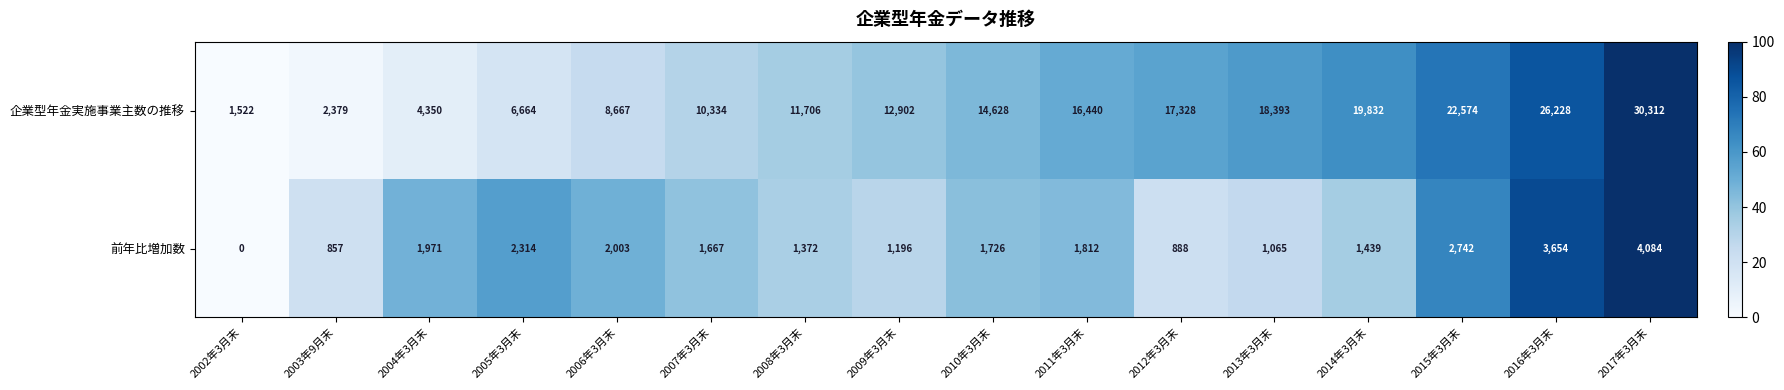

At how many categories does at least one series exceed 6?

16